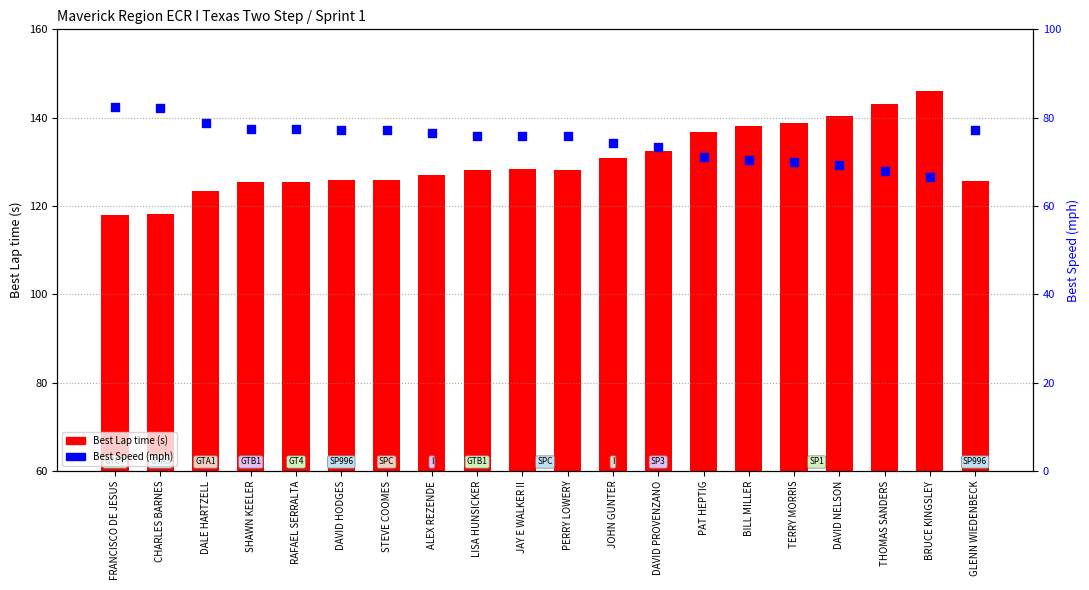

What are all the series names shown in the legend?

Best Lap time, Best Speed